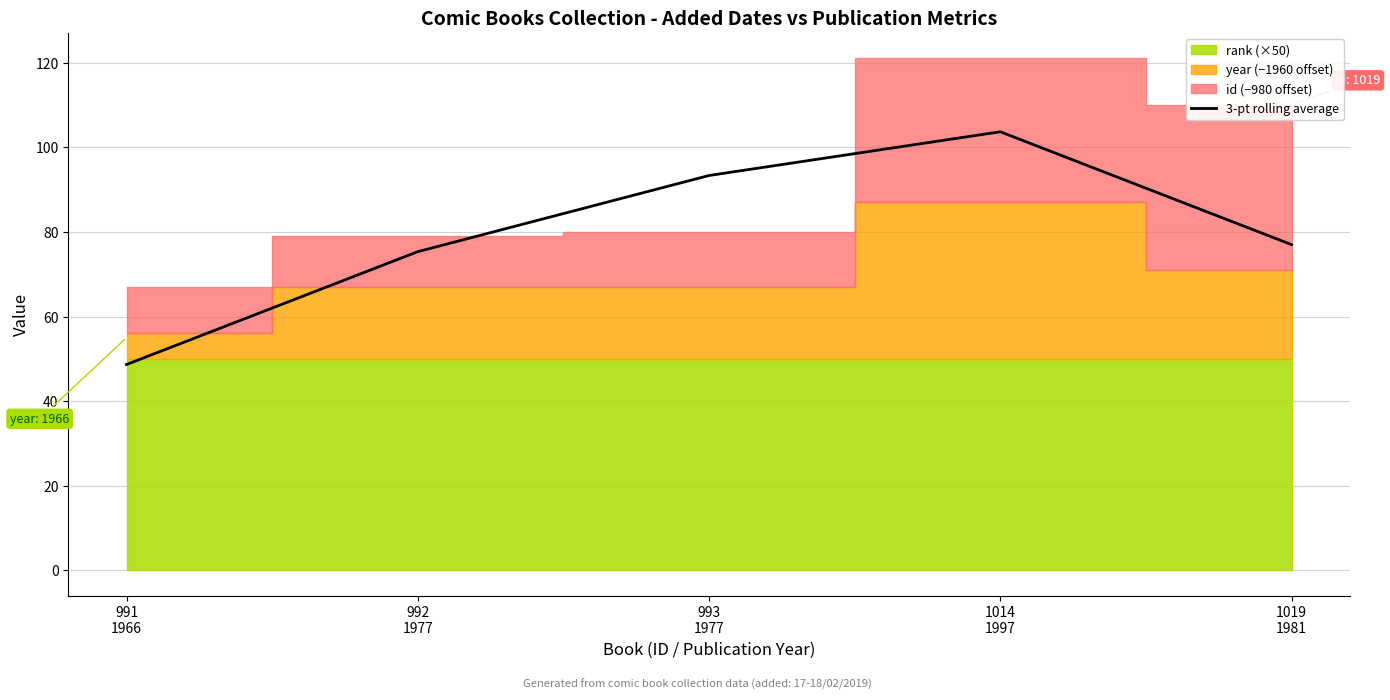

What is the label of the 1st point from the left?

991
1966